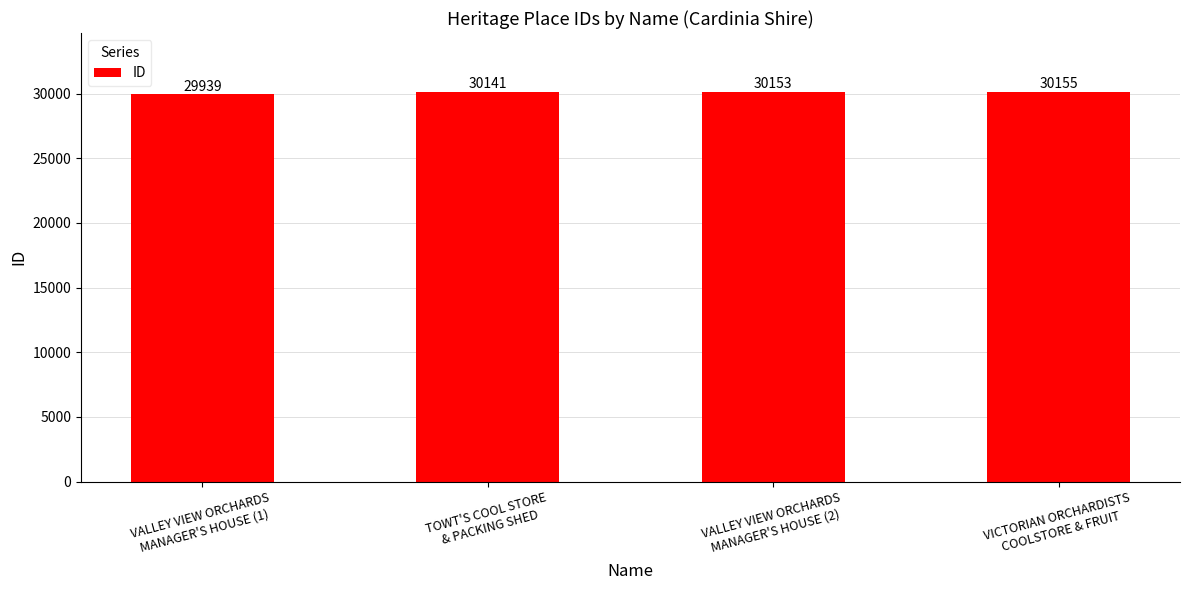

Reading left to right, what are all the values shown in this chart?

29939	30141	30153	30155